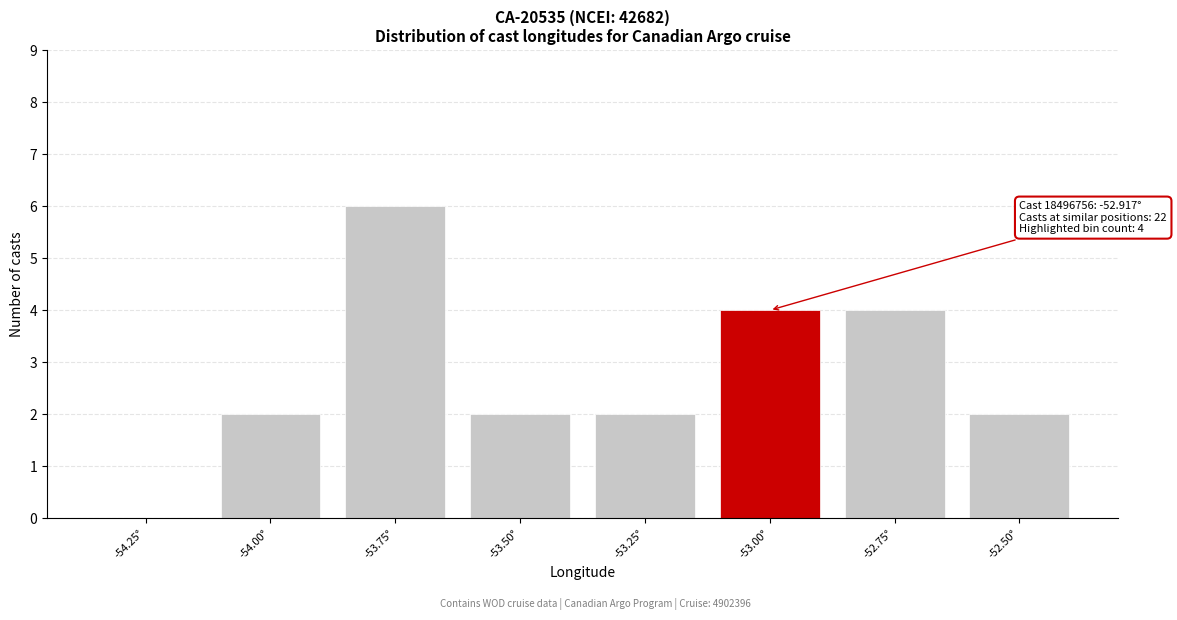

Reading left to right, extract all data points from this chart.

-54.25°=0	-54.00°=2	-53.75°=6	-53.50°=2	-53.25°=2	-53.00°=4	-52.75°=4	-52.50°=2